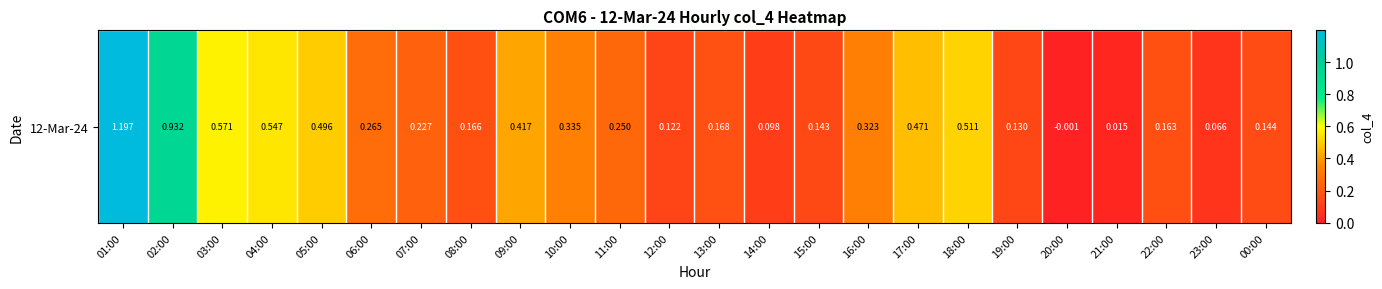

Read the value at 04:00.

0.5